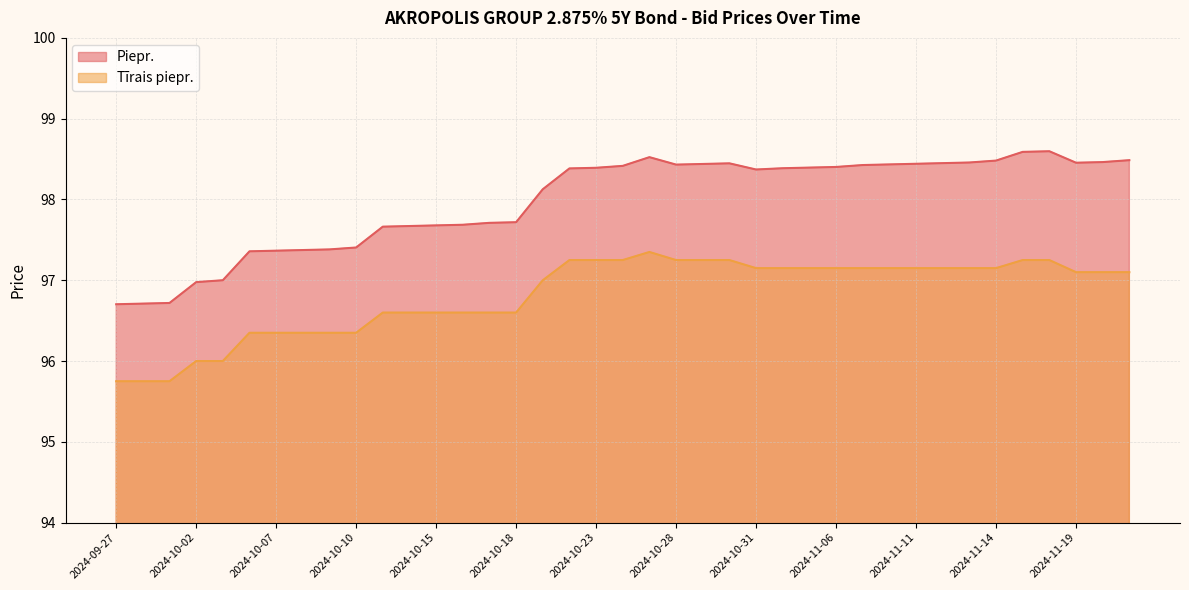

True or false: Tīrais piepr. and Piepr. intersect in this chart.

False